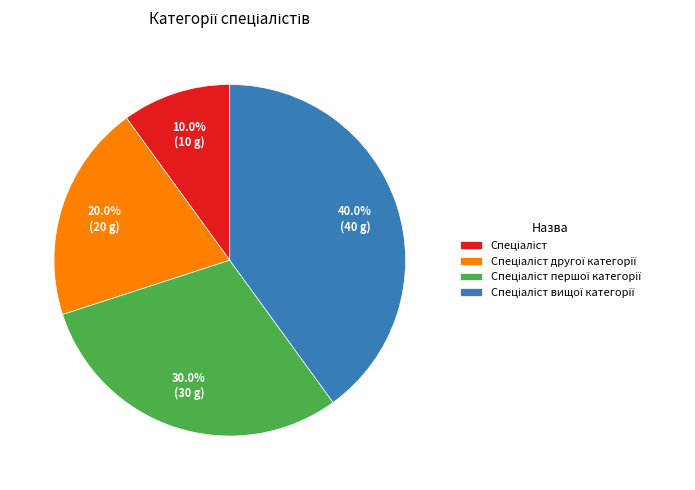

Is there any slice that represents more than half of the pie?

No